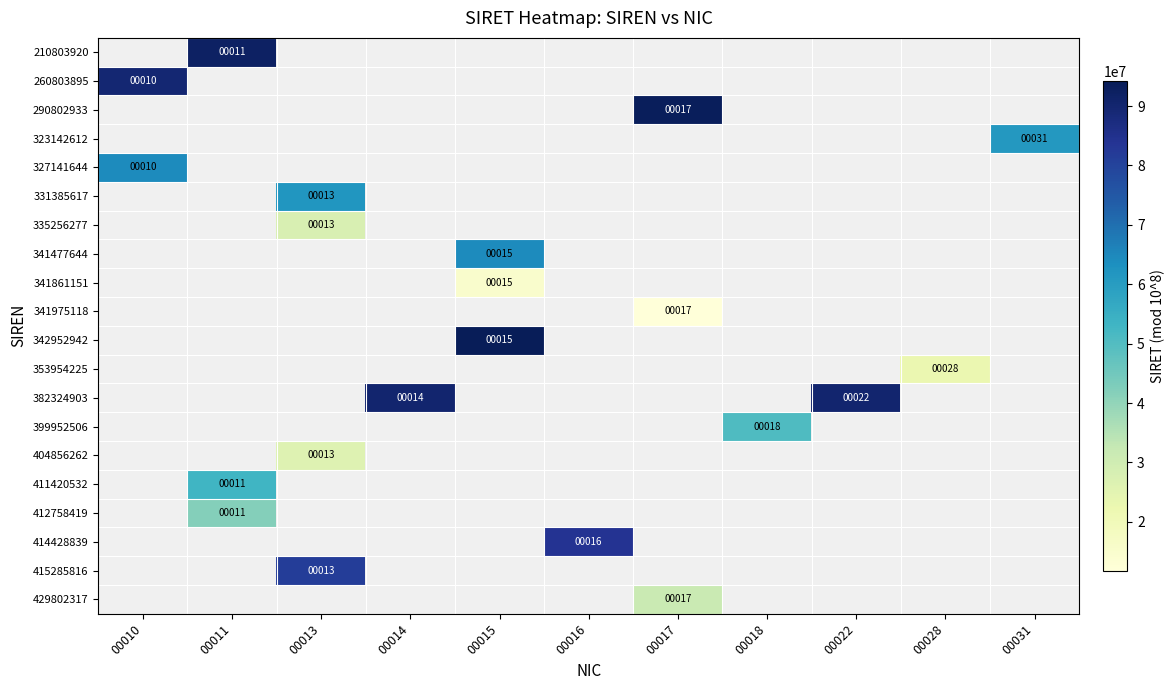

How many categories are shown in the chart?

11